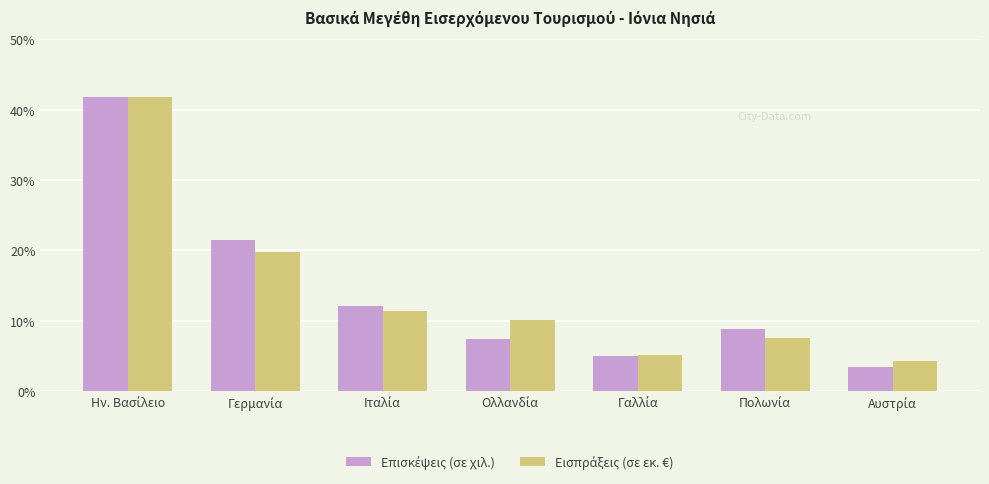

What is the maximum value shown in the chart?

41.9